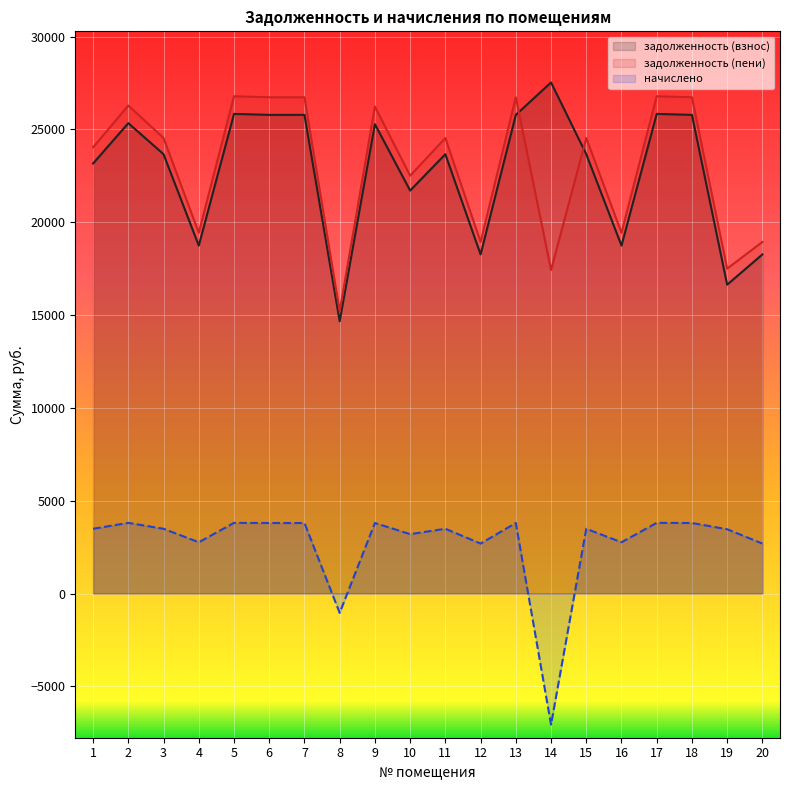

Which category has the lowest value across all series?

14